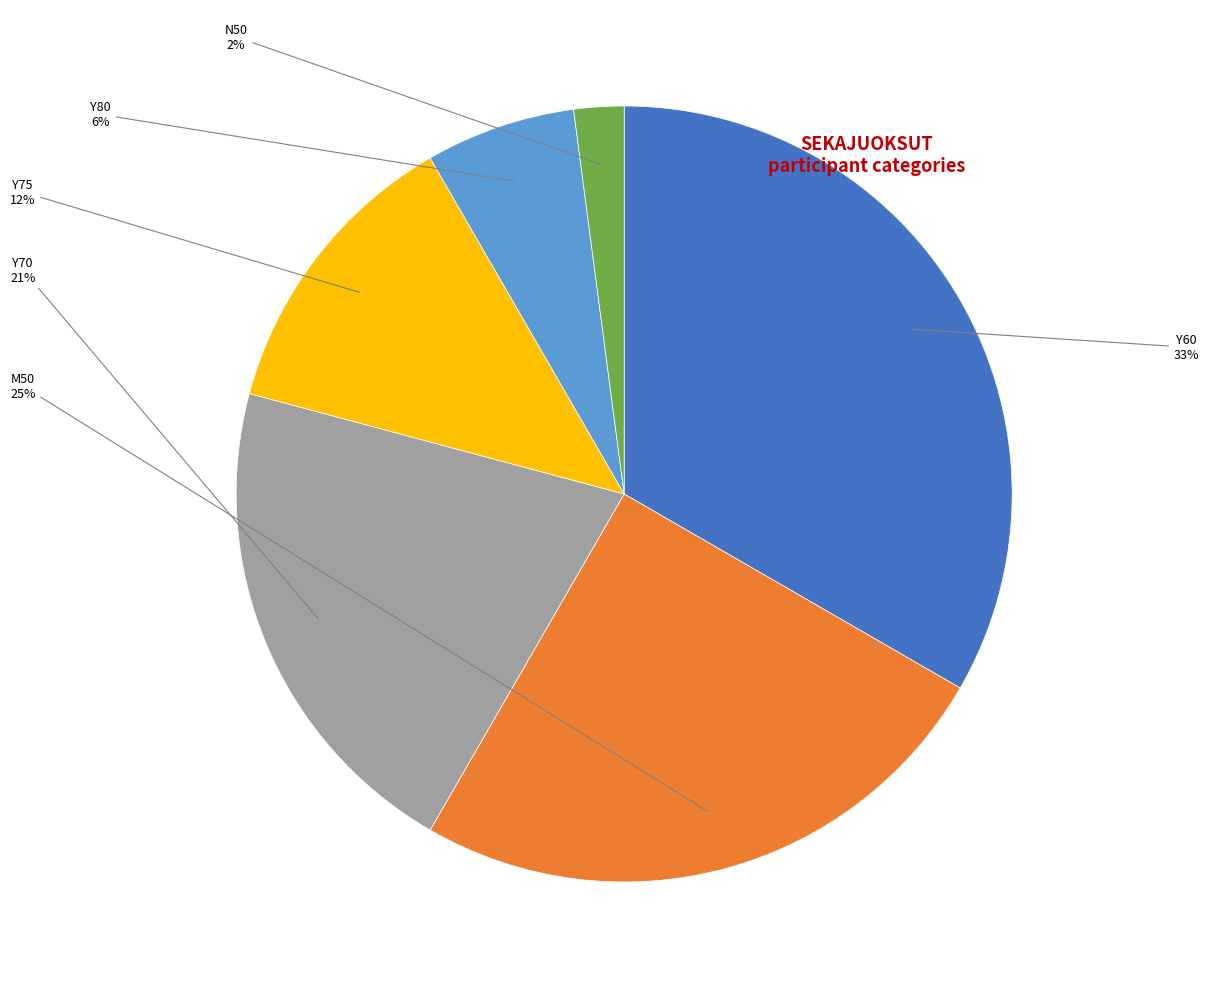

Is there any slice that represents more than half of the pie?

No